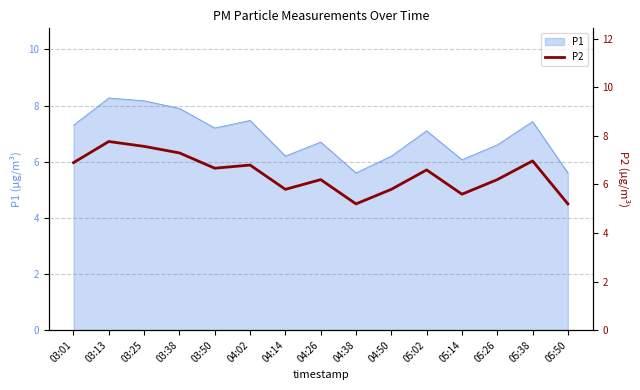

The value of P1 at 04:14 is 6.2. True or false?

True